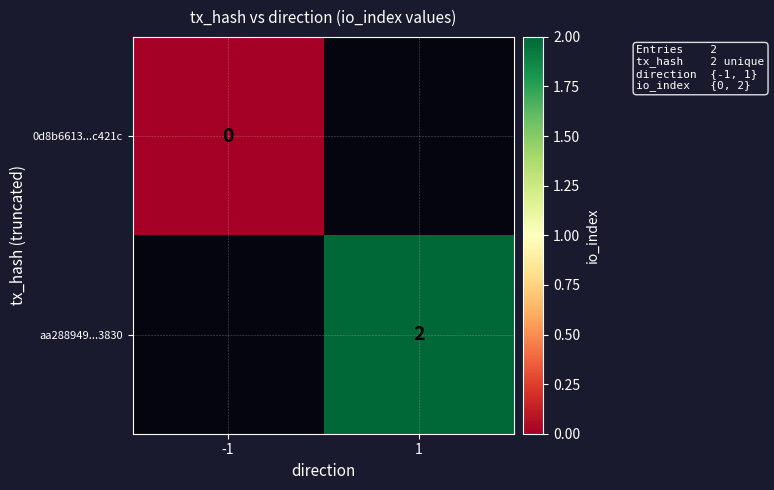

Is it true that aa288949...3830 equals 2 at 1?

True